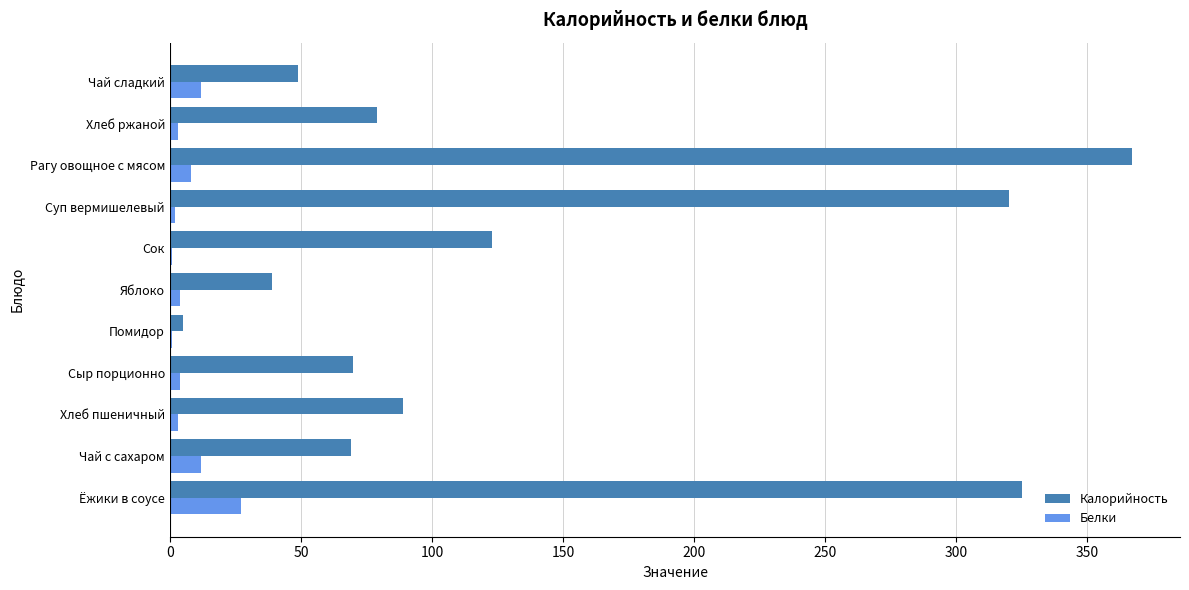

The value of Калорийность at Чай с сахаром is 48. True or false?

False